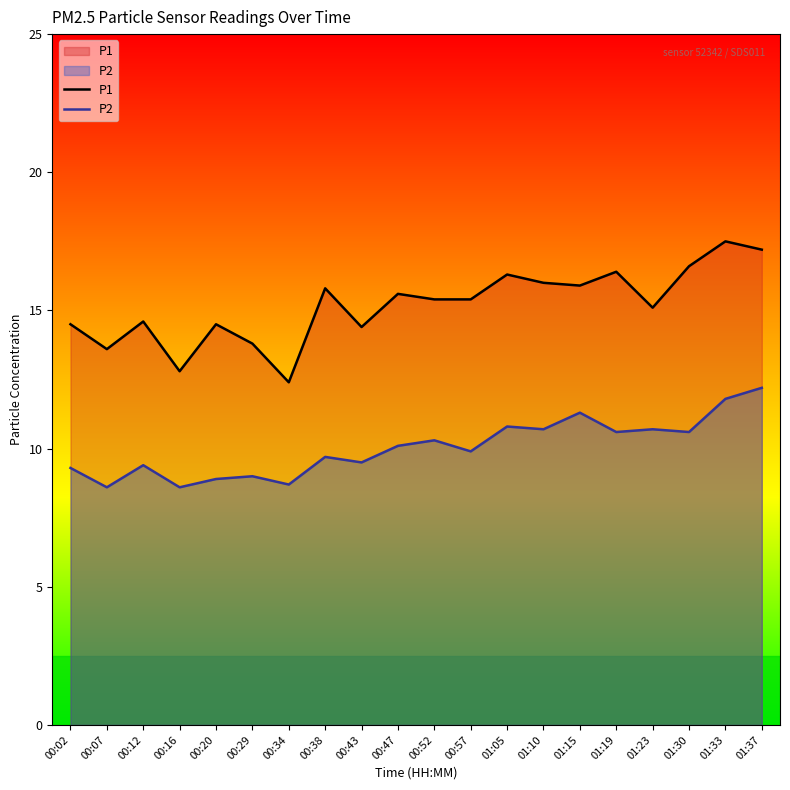

True or false: P1 has more than 1 points higher than both neighbors.

True